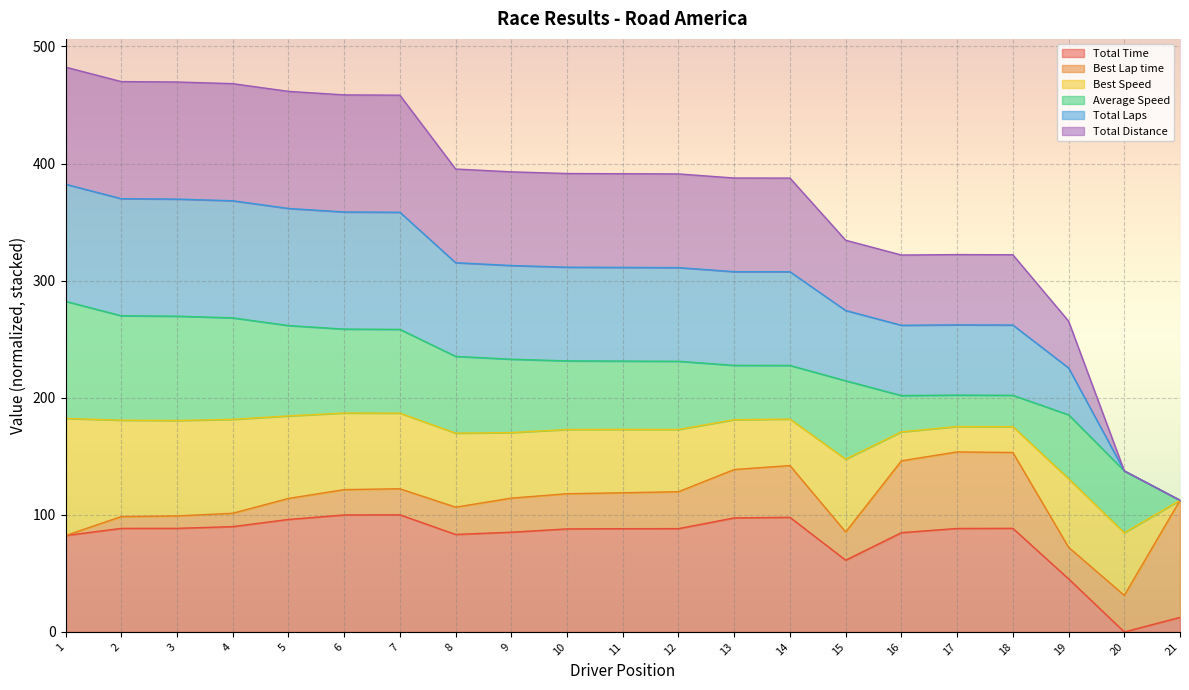

What is the difference between the Total Time values at 2 and 6?

11.5